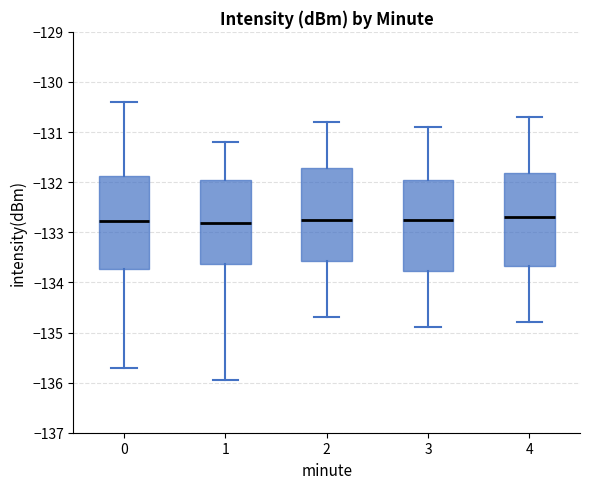

Where is the lower edge of the box at x = 2 on the y-axis? The values are not printed on the chart, so give them approximately, as read against the axis.

-133.6